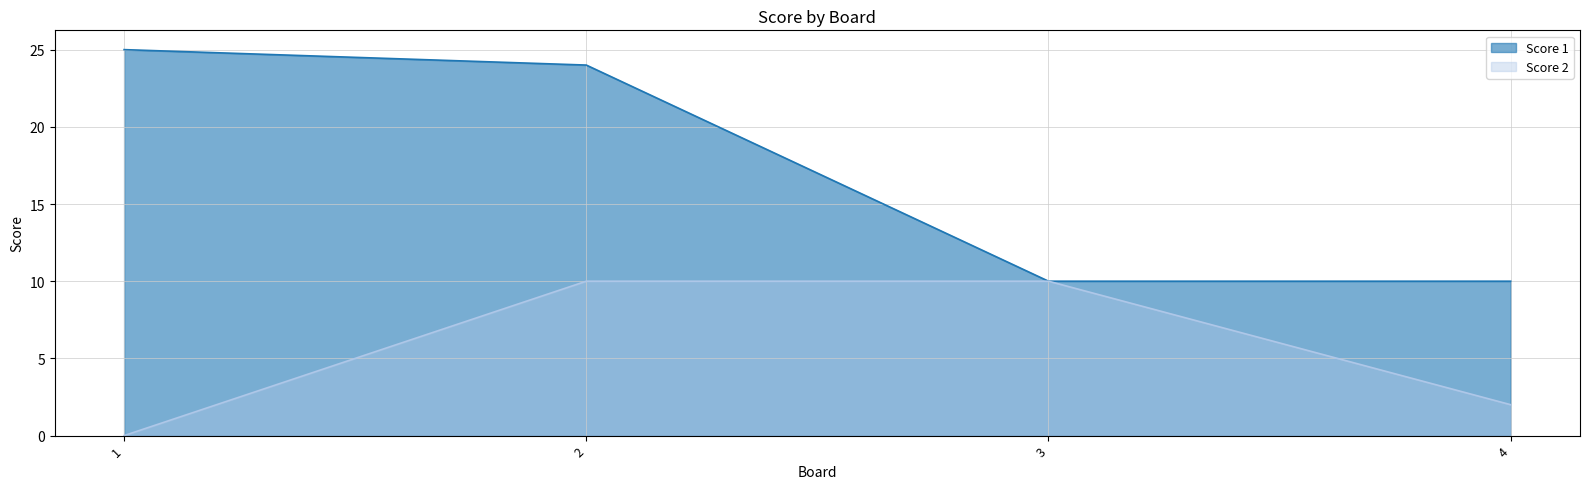

At how many categories does at least one series exceed 11?

2